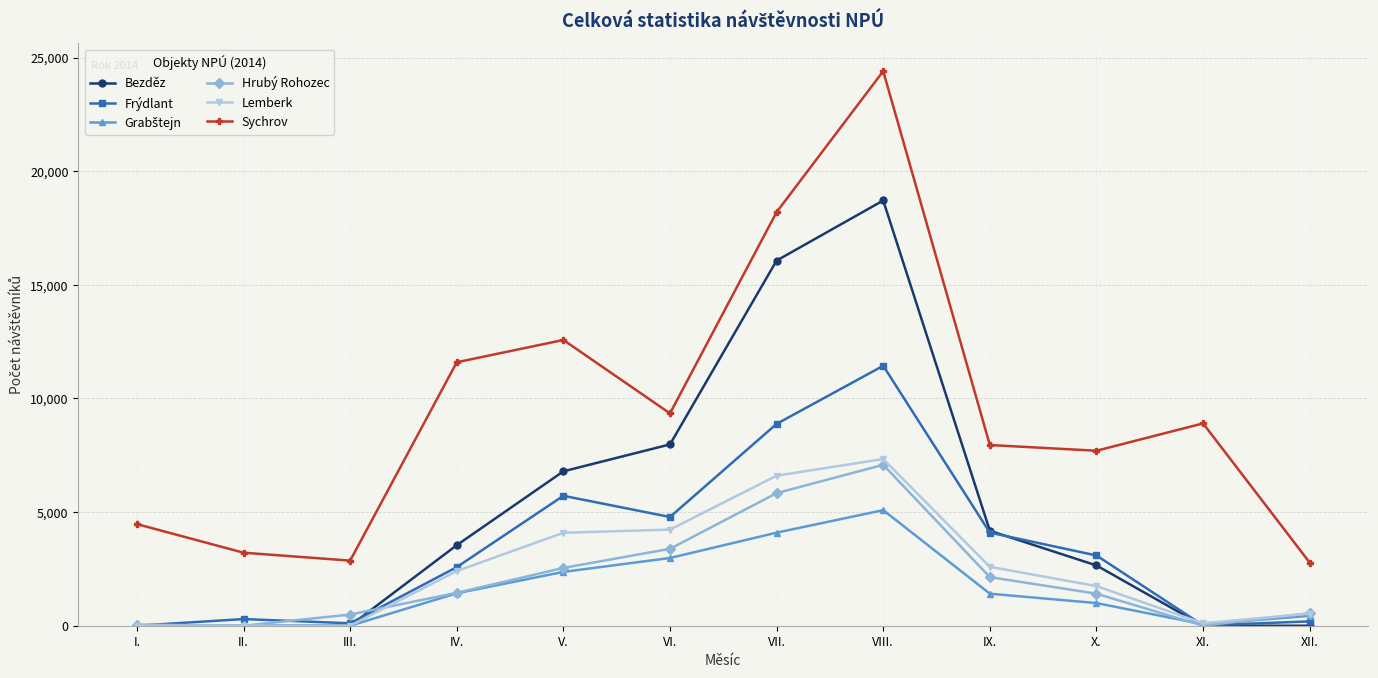

What is the average value of the Frýdlant series?

3433